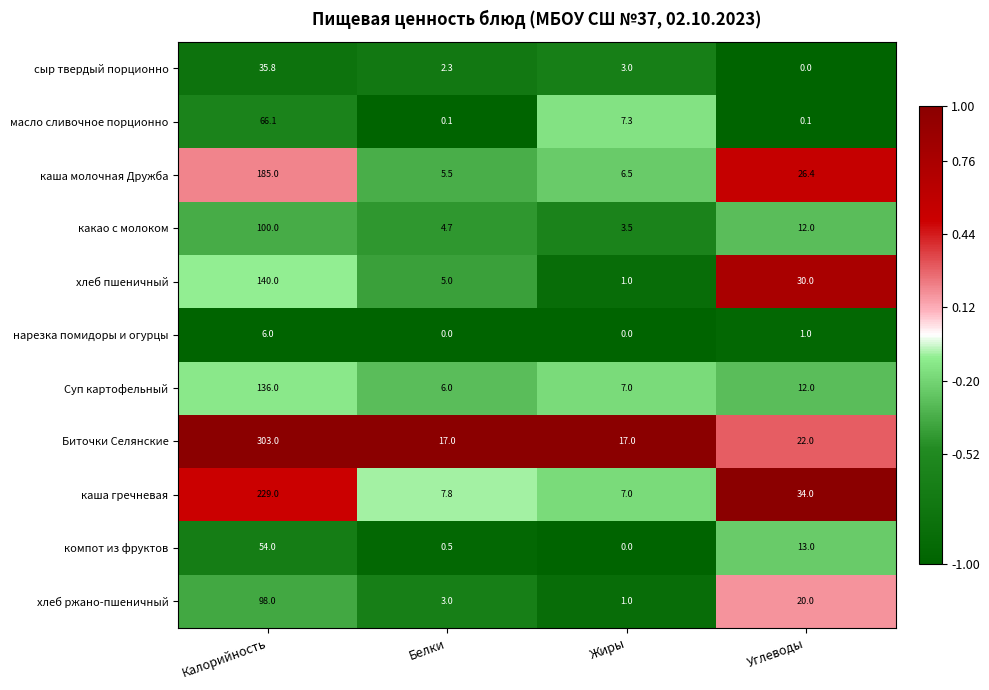

At which category is the sum across all series the highest?

Калорийность